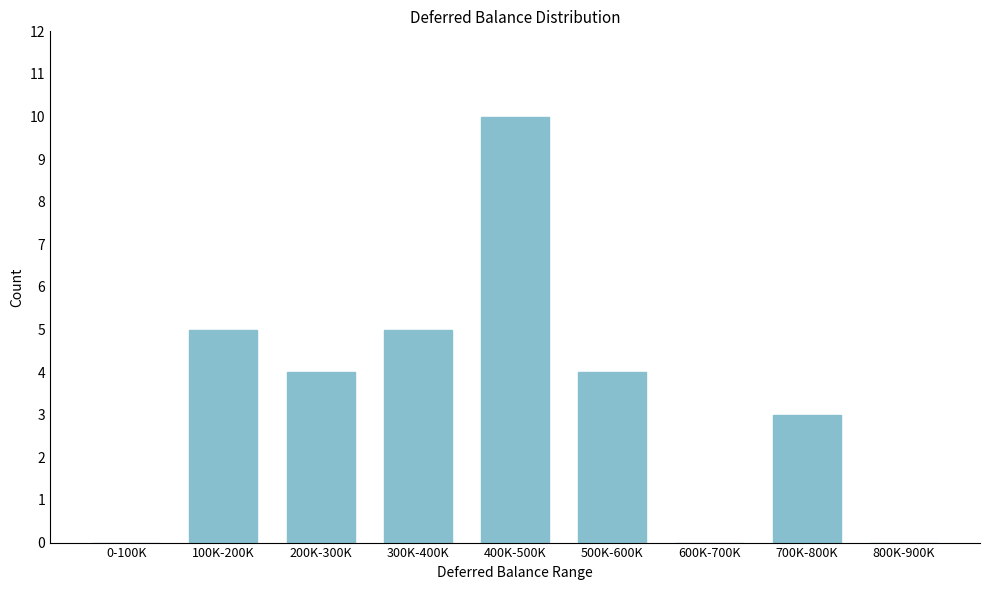

Reading left to right, transcribe all the data shown in this chart.

0-100K=0	100K-200K=5	200K-300K=4	300K-400K=5	400K-500K=10	500K-600K=4	600K-700K=0	700K-800K=3	800K-900K=0